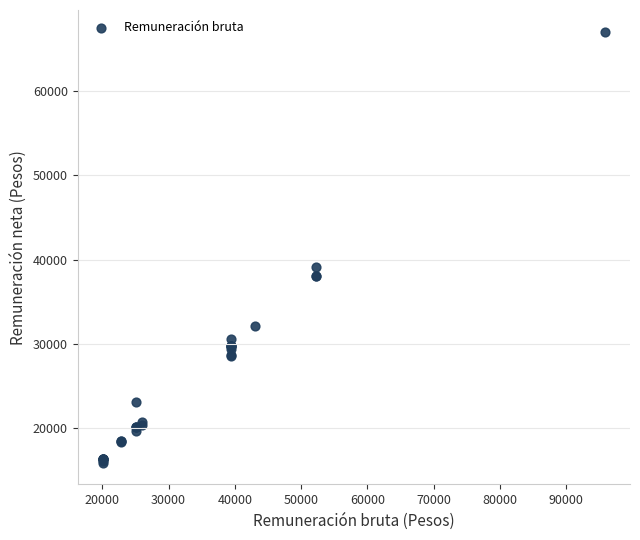

What Y value in the scatter plot is closest to 41483?

39166.3